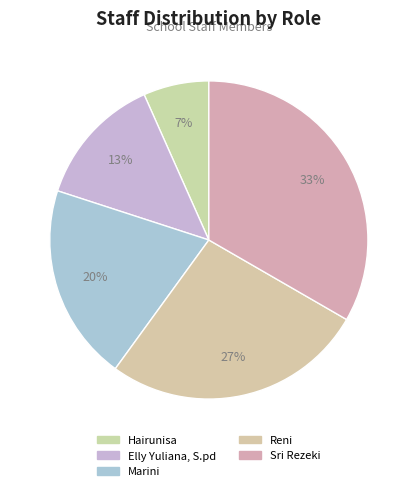

Count the number of slices in the pie.

5